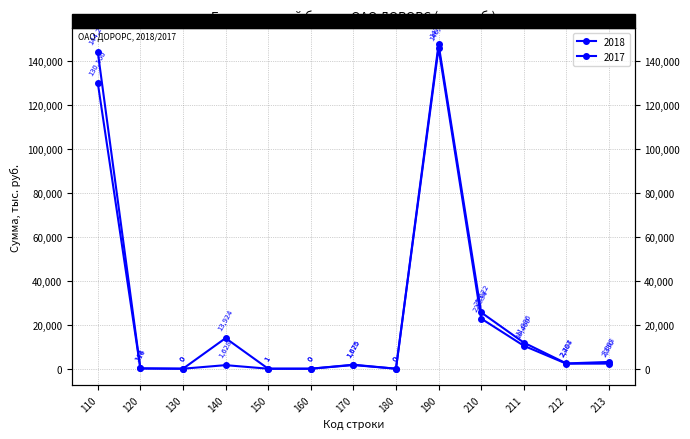

Reading left to right, list all the values displayed in this chart.

2018: 144278	144	0	1628	1	0	1675	0	147726	25622	11886	2404	3083
2017: 130160	116	0	13924	1	0	1826	0	146027	22834	10460	2287	2330